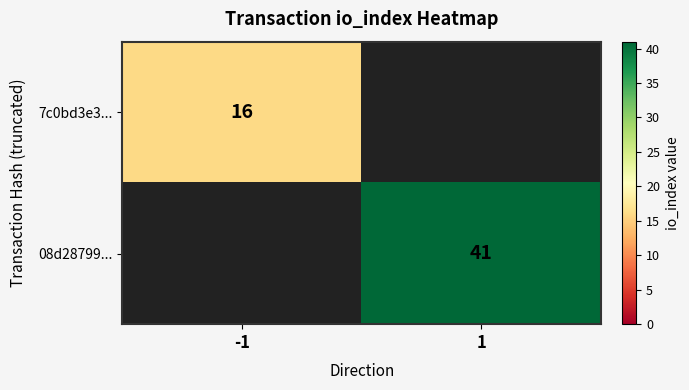

The 08d28799... series shows 41 at 1. True or false?

True